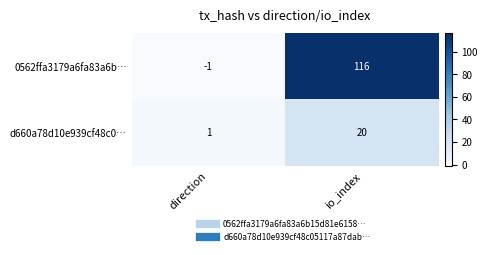

What is the total value across all series at io_index?

136